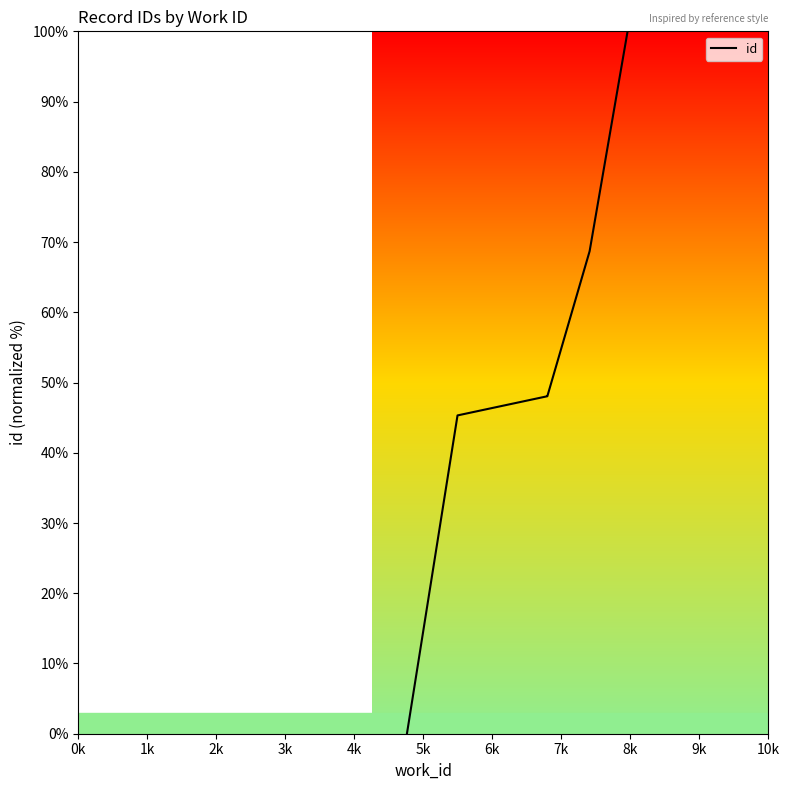

How many series are shown in this chart?

1